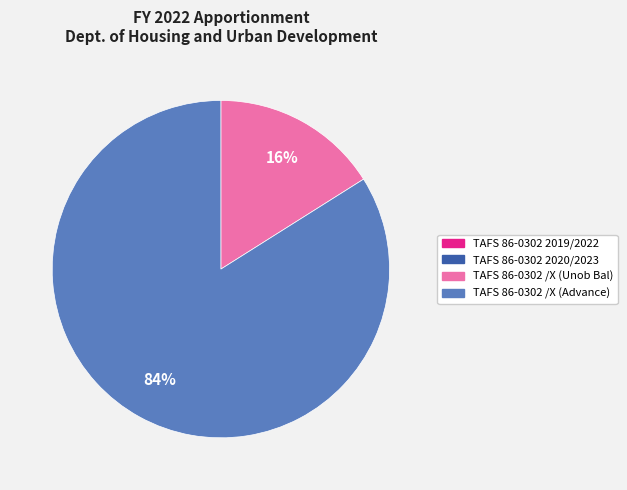

Does any single category account for the majority?

Yes